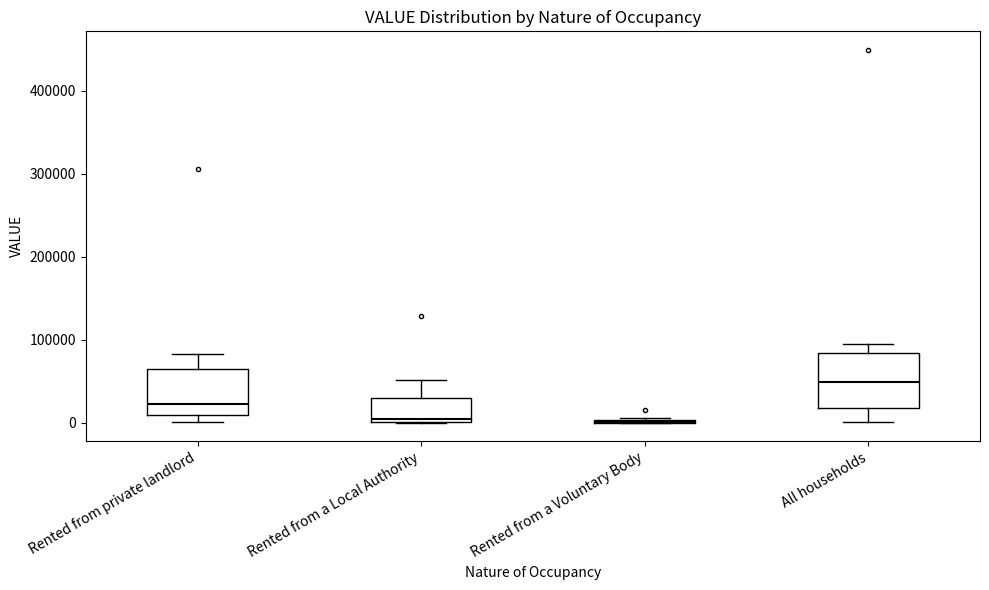

Comparing the boxes themselves (not the whiskers), which one is the tallest?

All households